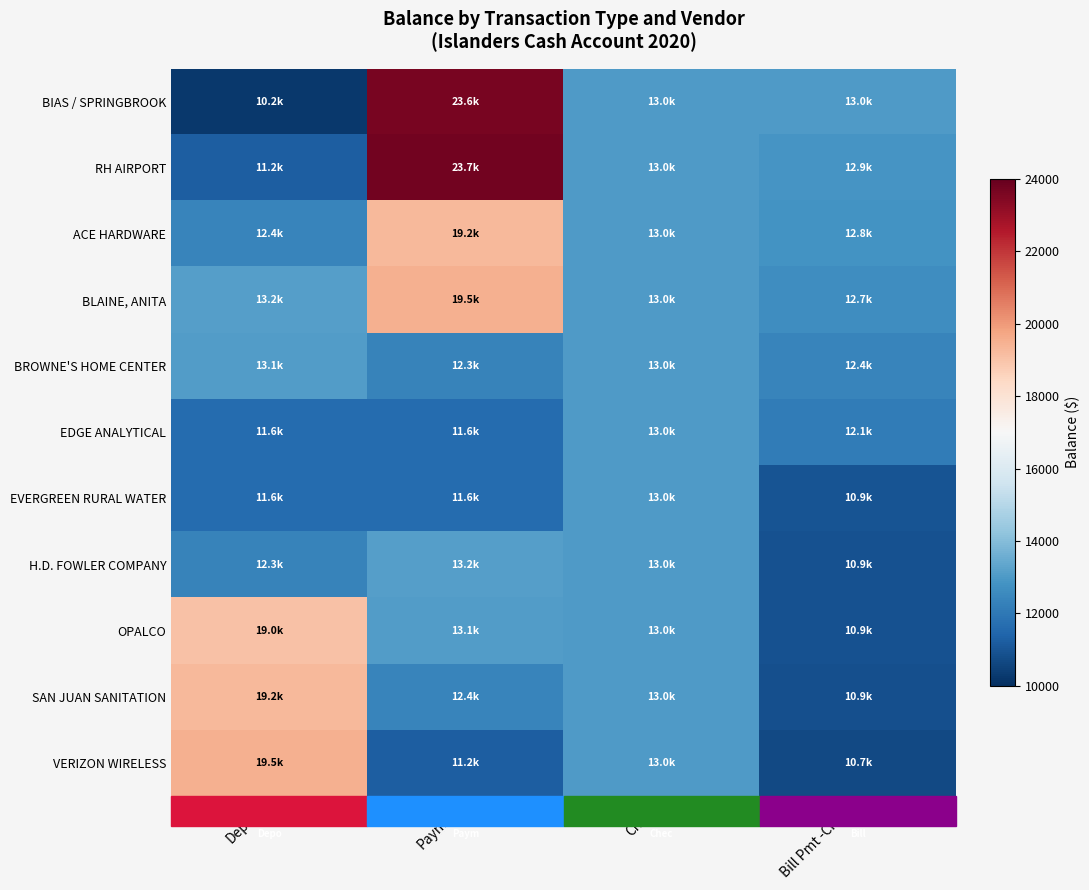

Reading left to right, what are all the values shown in this chart?

BIAS / SPRINGBROOK: Deposit=10221.7	Payment=23618.5	Check=13014.1	Bill Pmt -Check=13022.7
RH AIRPORT: Deposit=11221.7	Payment=23728.1	Check=13014.1	Bill Pmt -Check=12871.8
ACE HARDWARE: Deposit=12389.9	Payment=19248.8	Check=13014.1	Bill Pmt -Check=12812.1
BLAINE, ANITA: Deposit=13157.9	Payment=19507.2	Check=13014.1	Bill Pmt -Check=12653.1
BROWNE'S HOME CENTER: Deposit=13066.2	Payment=12302.4	Check=13014.1	Bill Pmt -Check=12371.1
EDGE ANALYTICAL: Deposit=11610.4	Payment=11610.4	Check=13014.1	Bill Pmt -Check=12122.6
EVERGREEN RURAL WATER: Deposit=11630.4	Payment=11630.4	Check=13014.1	Bill Pmt -Check=10947.4
H.D. FOWLER COMPANY: Deposit=12302.4	Payment=13157.9	Check=13014.1	Bill Pmt -Check=10903.4
OPALCO: Deposit=19042.3	Payment=13066.2	Check=13014.1	Bill Pmt -Check=10900.8
SAN JUAN SANITATION: Deposit=19248.8	Payment=12389.9	Check=13014.1	Bill Pmt -Check=10857.5
VERIZON WIRELESS: Deposit=19507.2	Payment=11221.7	Check=13014.1	Bill Pmt -Check=10690.0